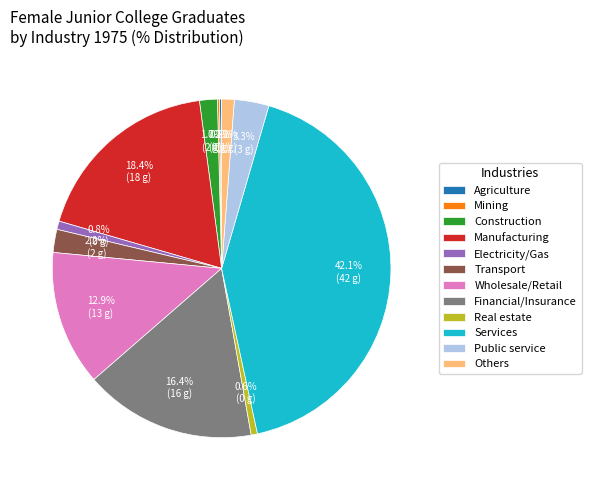

Which has a higher value, Electricity/Gas or Wholesale/Retail?

Wholesale/Retail